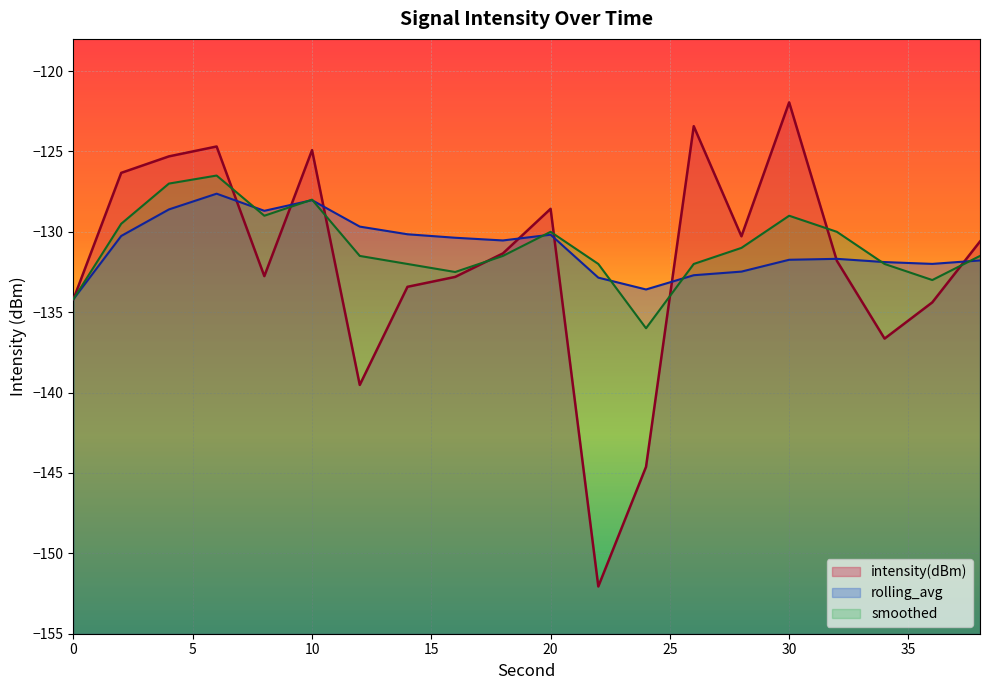

Rank the series at 22 from highest to lowest value.

smoothed, rolling_avg, intensity(dBm)